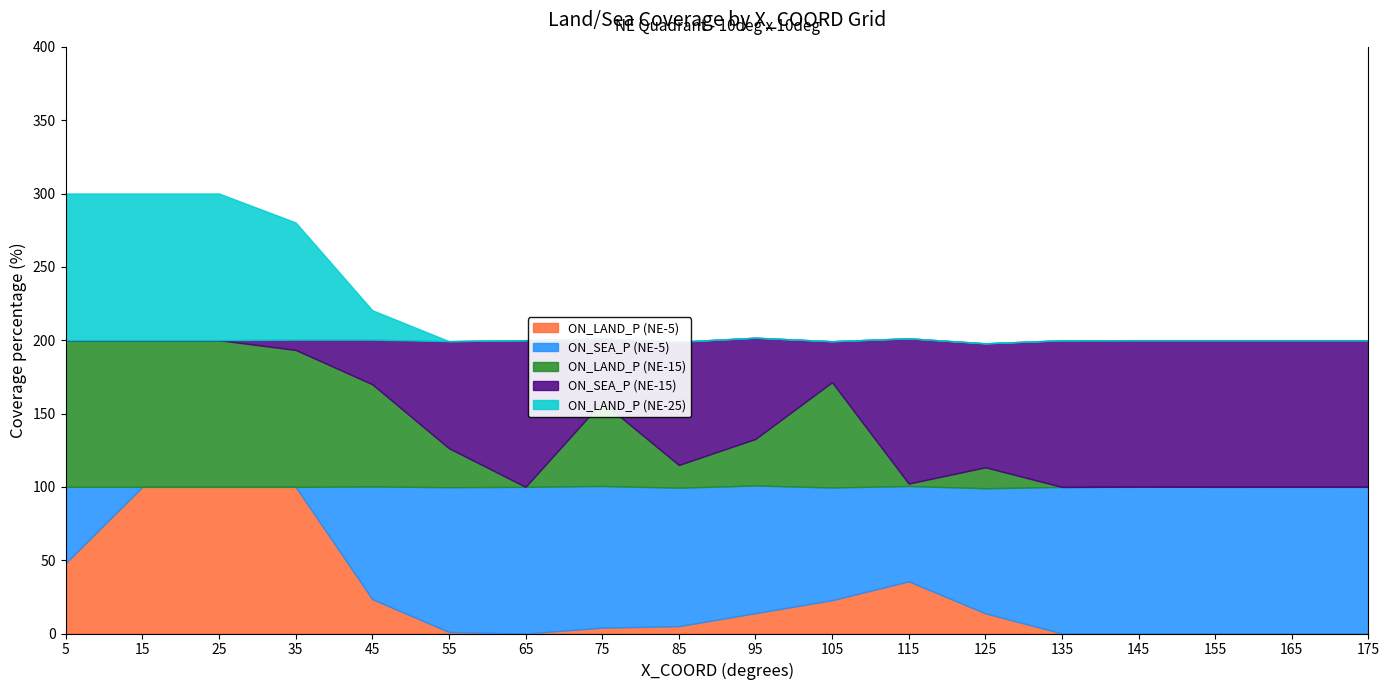

What is the value of the ON_LAND_P (NE-5) point at the 5th from the left?

23.5